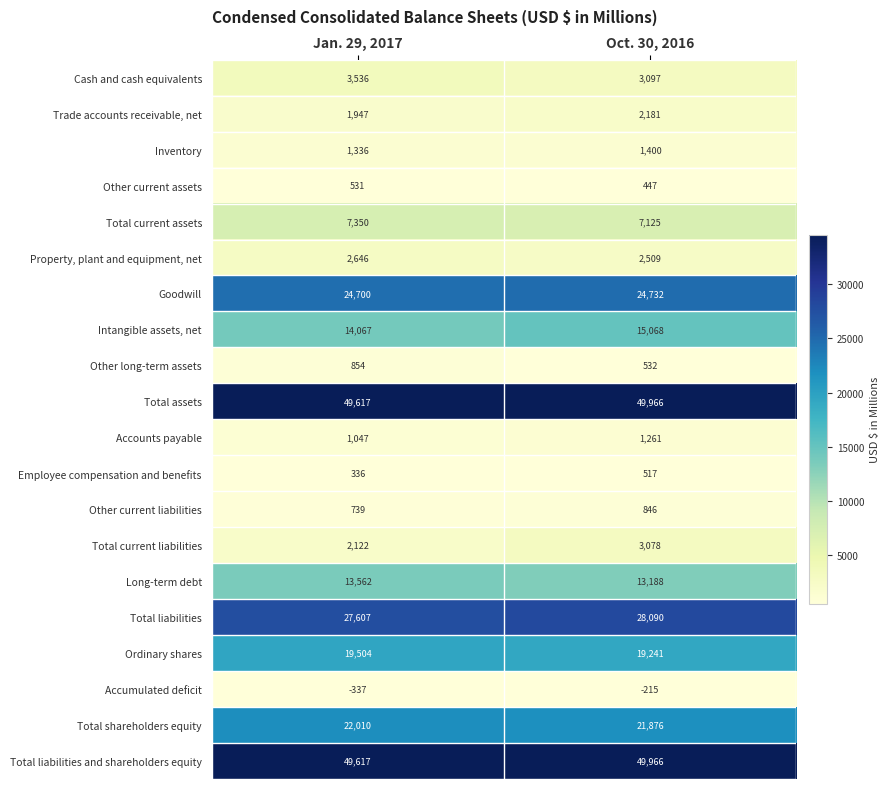

At which category is the sum across all series the highest?

Oct. 30, 2016